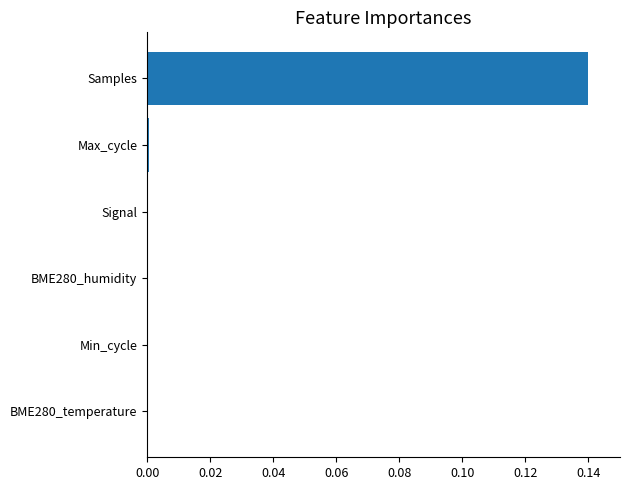

Between Samples and BME280_temperature, which is larger?

Samples